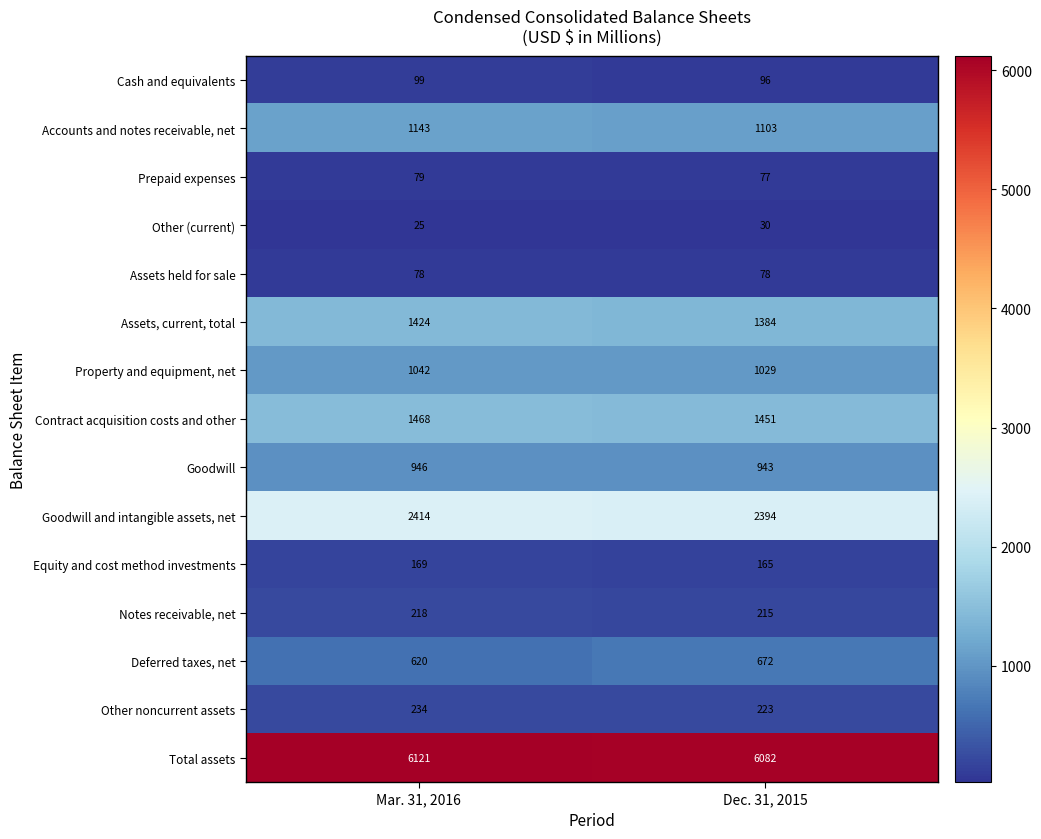

Reading right to left, what are all the values shown in this chart?

Cash and equivalents: Dec. 31, 2015=96	Mar. 31, 2016=99
Accounts and notes receivable, net: Dec. 31, 2015=1103	Mar. 31, 2016=1143
Prepaid expenses: Dec. 31, 2015=77	Mar. 31, 2016=79
Other (current): Dec. 31, 2015=30	Mar. 31, 2016=25
Assets held for sale: Dec. 31, 2015=78	Mar. 31, 2016=78
Assets, current, total: Dec. 31, 2015=1384	Mar. 31, 2016=1424
Property and equipment, net: Dec. 31, 2015=1029	Mar. 31, 2016=1042
Contract acquisition costs and other: Dec. 31, 2015=1451	Mar. 31, 2016=1468
Goodwill: Dec. 31, 2015=943	Mar. 31, 2016=946
Goodwill and intangible assets, net: Dec. 31, 2015=2394	Mar. 31, 2016=2414
Equity and cost method investments: Dec. 31, 2015=165	Mar. 31, 2016=169
Notes receivable, net: Dec. 31, 2015=215	Mar. 31, 2016=218
Deferred taxes, net: Dec. 31, 2015=672	Mar. 31, 2016=620
Other noncurrent assets: Dec. 31, 2015=223	Mar. 31, 2016=234
Total assets: Dec. 31, 2015=6082	Mar. 31, 2016=6121